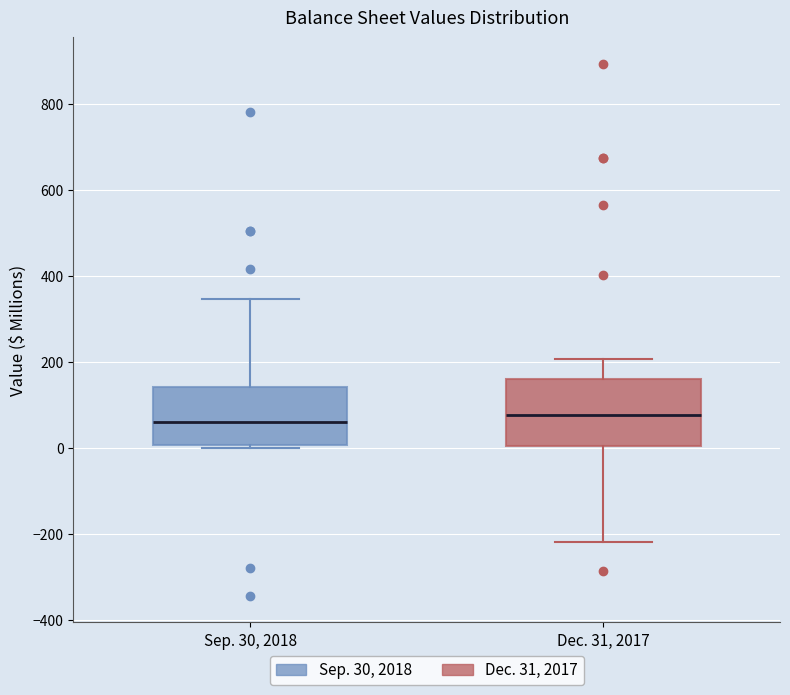

Reading left to right, transcribe this box plot: for each box, give where its median line is, the range the box spans, and where its two whiskers end, as read against the y-axis. The values are not printed on the chart, so give them approximately, as read against the axis.

Sep. 30, 2018: median 60, box 0 to 140, whiskers 0 (just below the box's lower edge) to 340
Dec. 31, 2017: median 80, box 0 to 160, whiskers -220 to 200